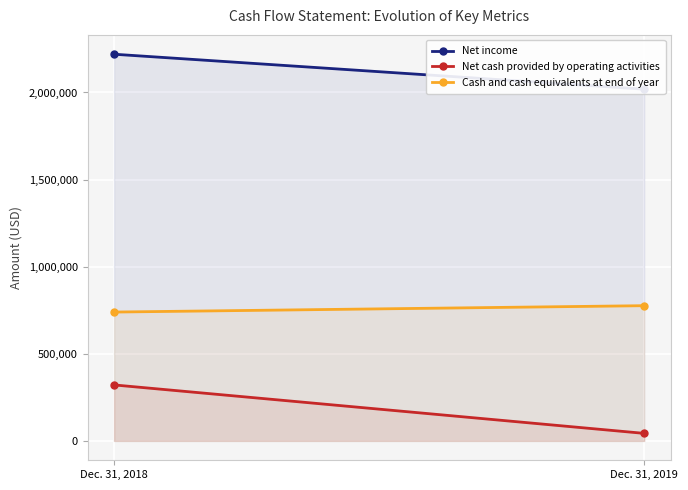

Reading right to left, what are all the values shown in this chart?

Net income: 2018994	2219615
Net cash provided by operating activities: 43266	321379
Cash and cash equivalents at end of year: 776220	739615